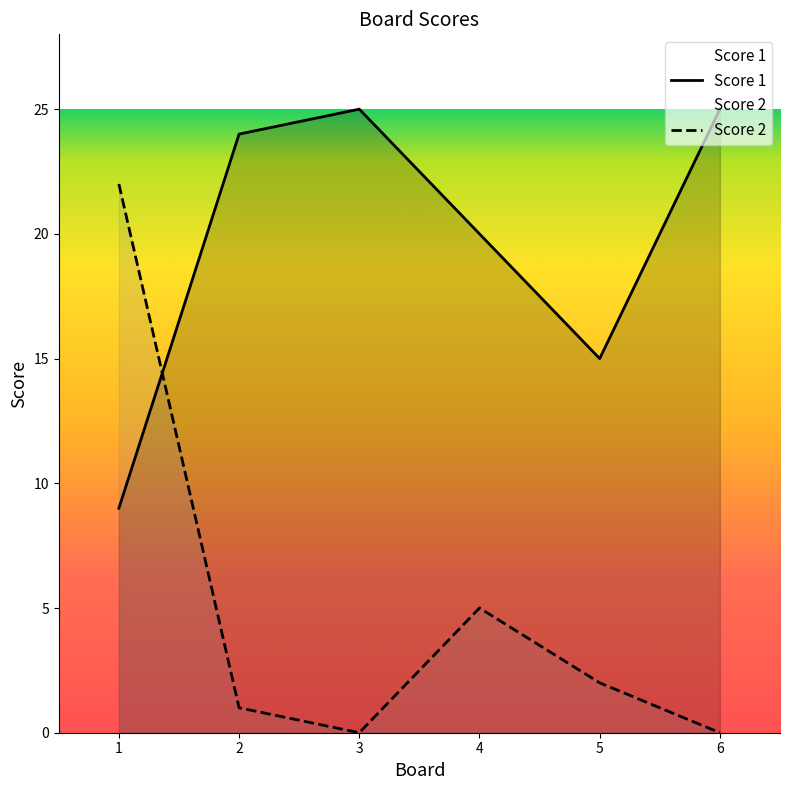

What are all the series names shown in the legend?

Score 1, Score 2